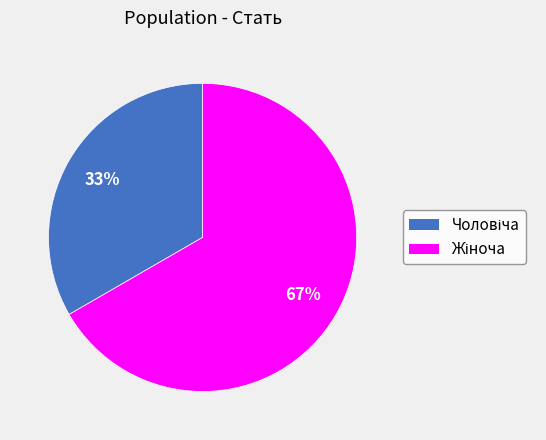

How many segments does this pie chart have?

2